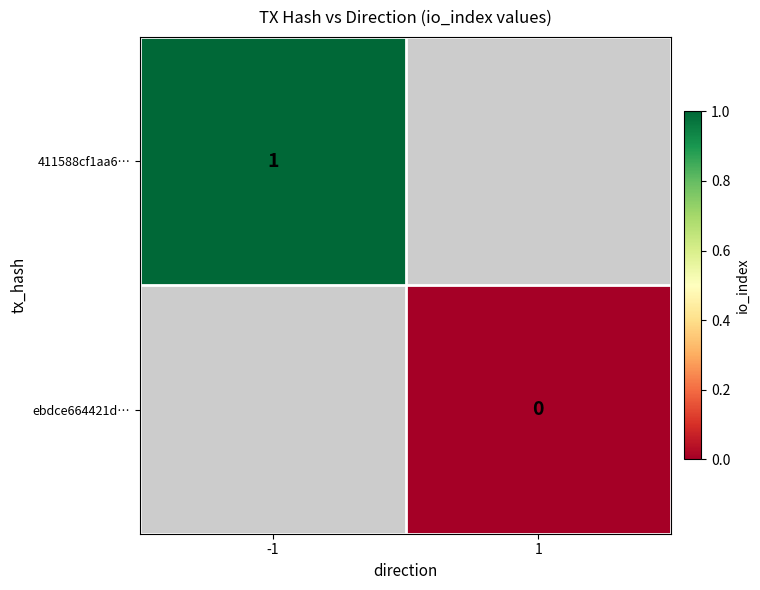

True or false: 411588cf1aa6… has a value of 1.0 at -1.

True